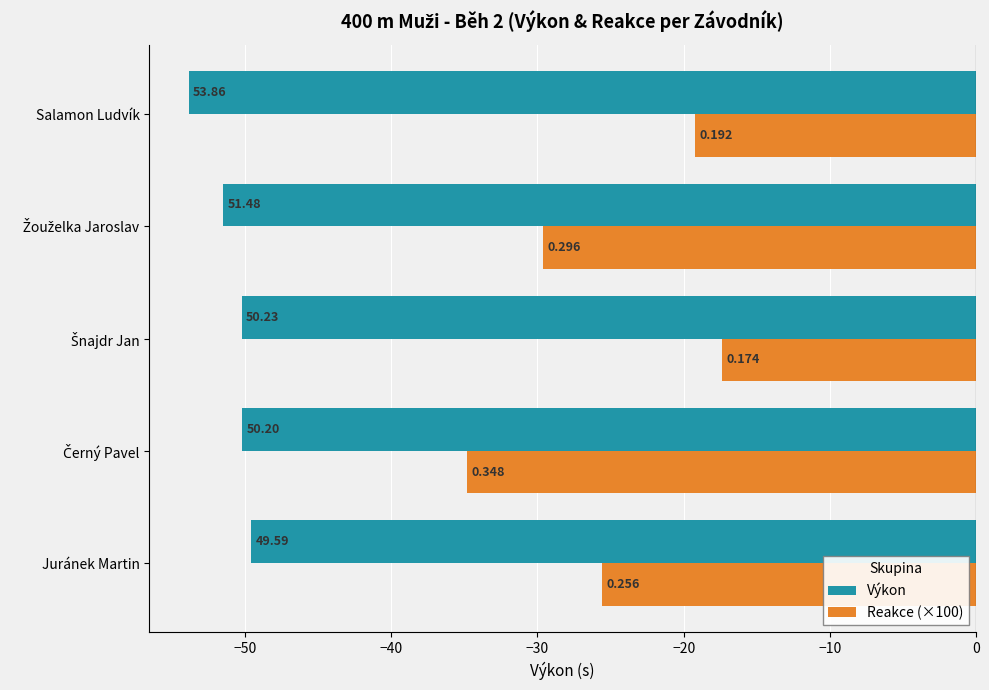

What are all the series names shown in the legend?

Výkon, Reakce (×100)